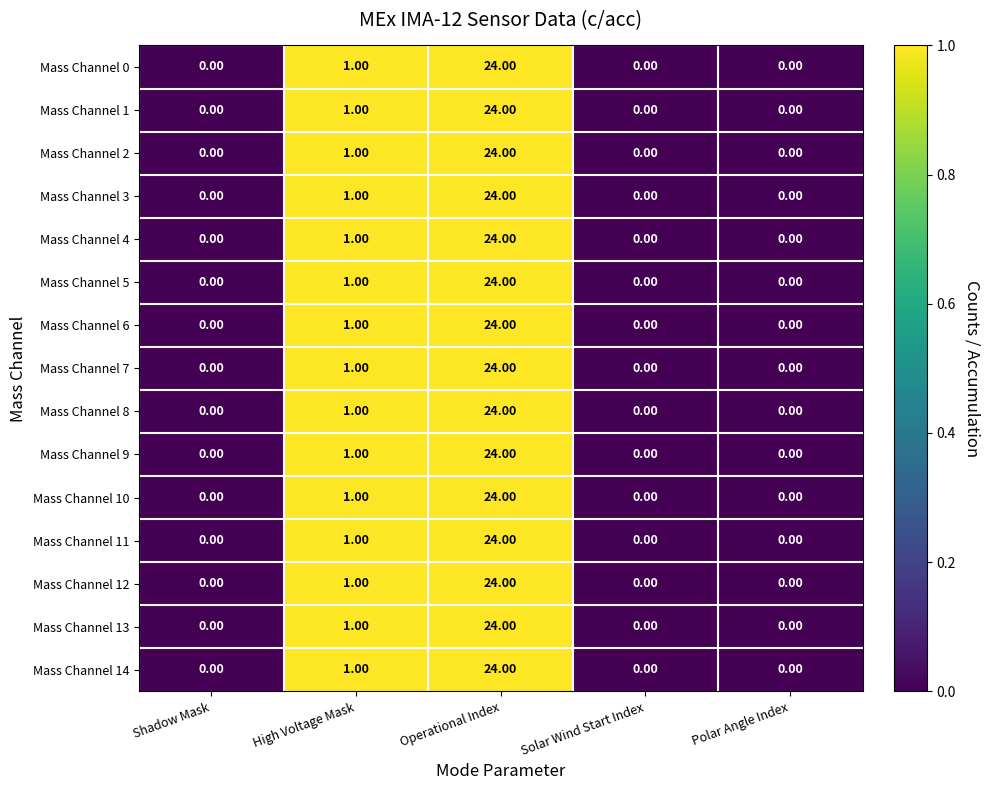

What is the average value of the Mass Channel 14 series?

5